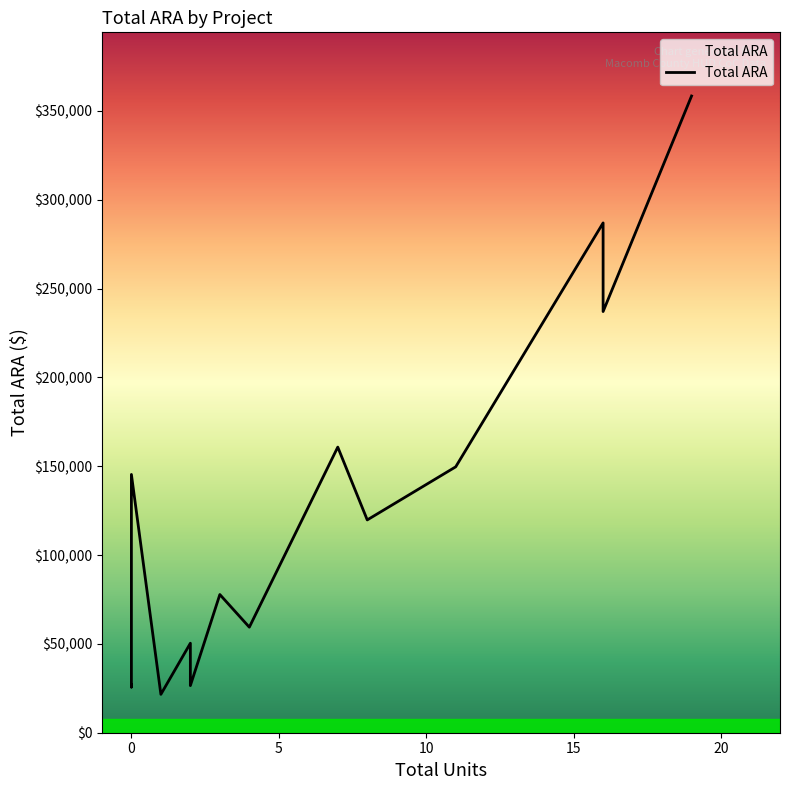

The value at 11 is 104530. True or false?

False